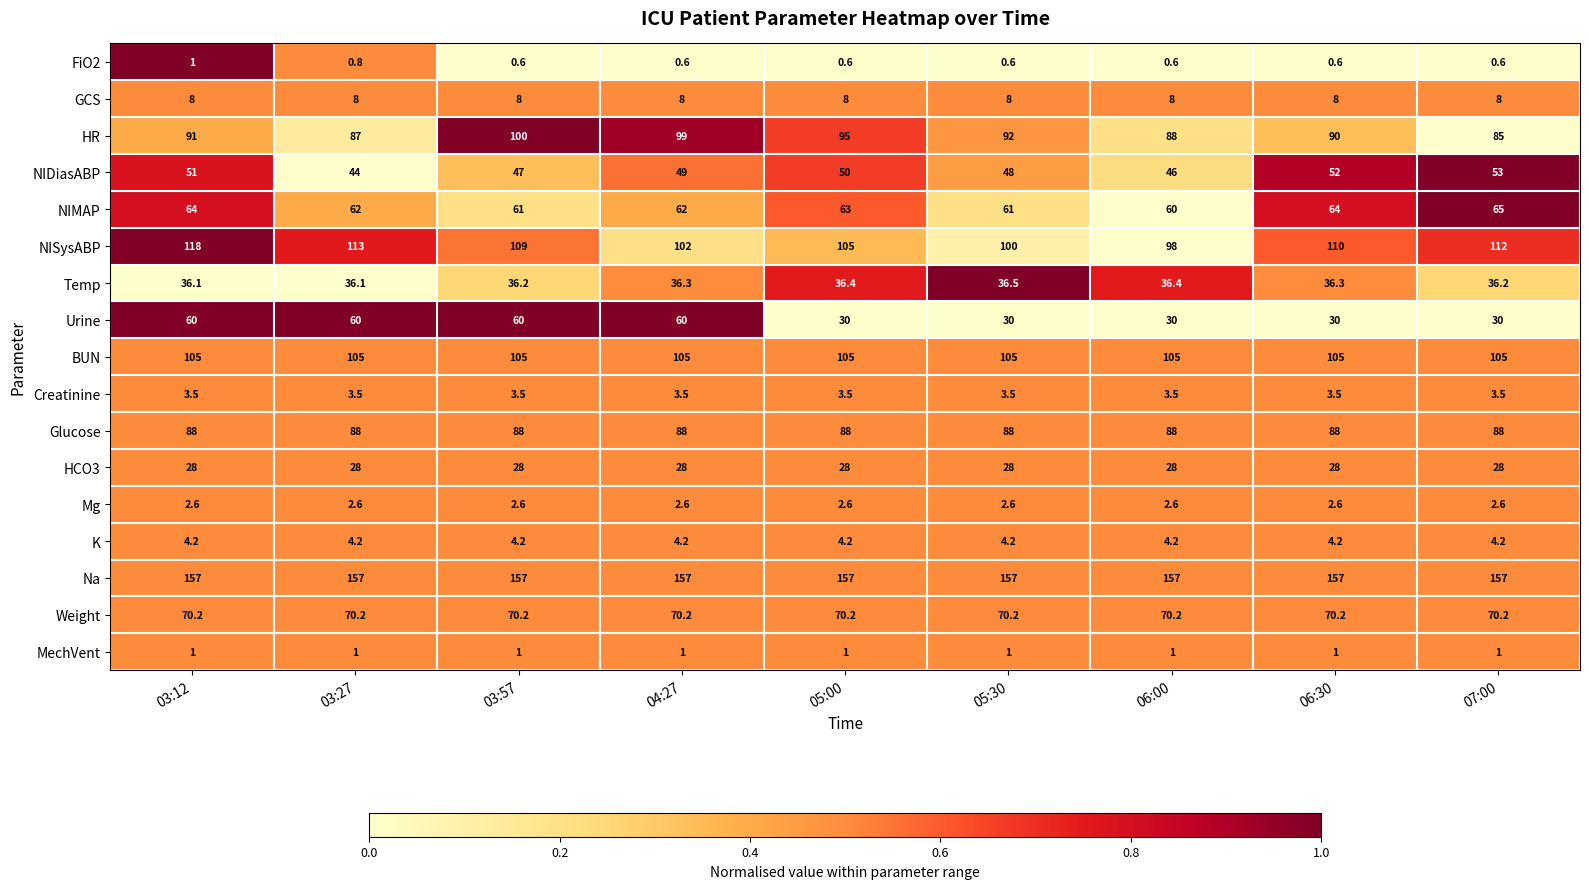

What is the minimum value for FiO2?

0.6